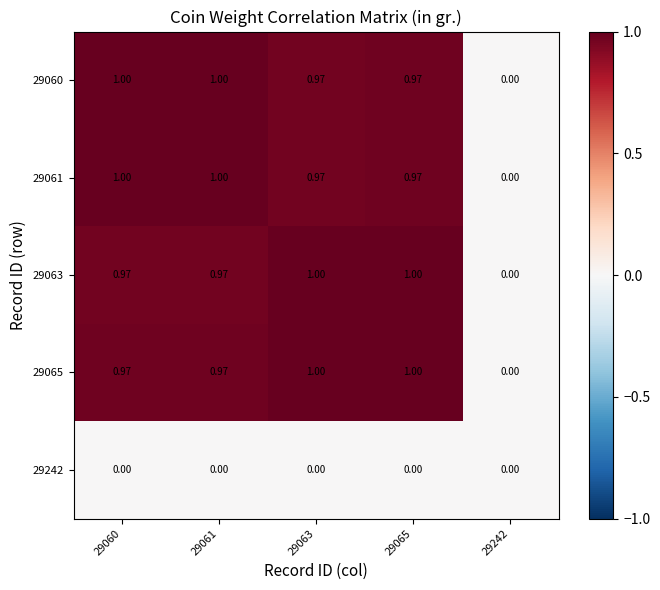

Is the value of 29063 at 29065 greater than the value of 29065 at 29060?

Yes